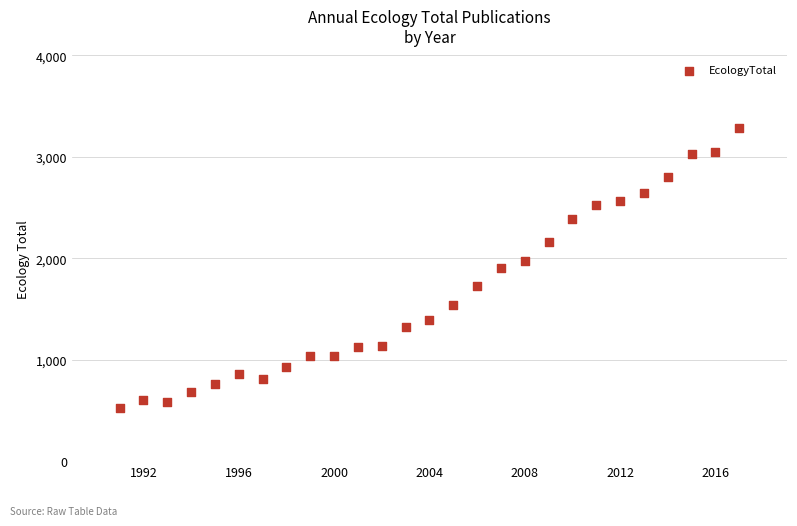

What is the range of X values (max minus min)?

26